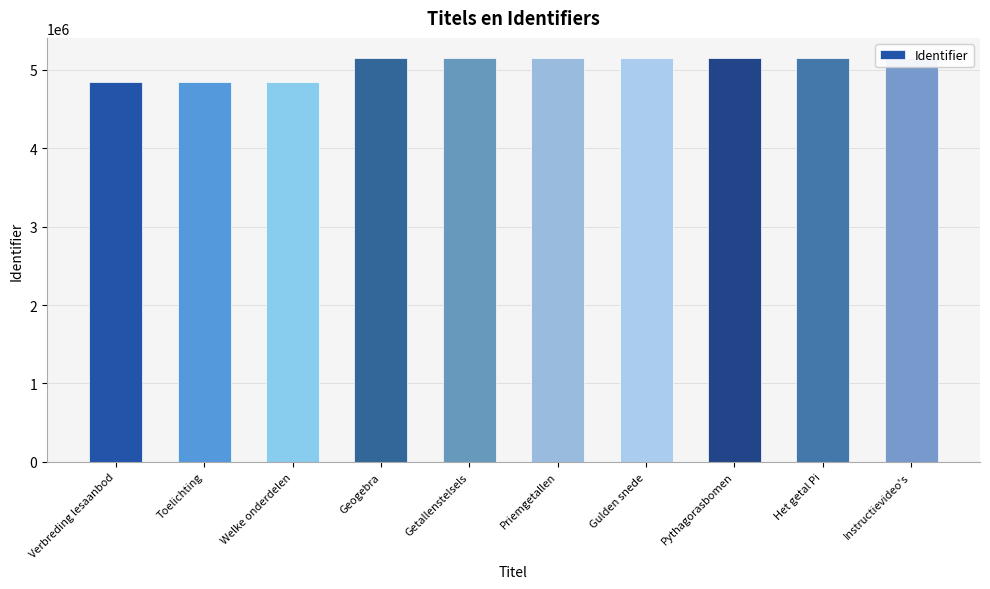

Rank the categories by value from highest to lowest.

Instructievideo's, Het getal Pi, Pythagorasbomen, Gulden snede, Geogebra, Priemgetallen, Getallenstelsels, Welke onderdelen, Toelichting, Verbreding lesaanbod